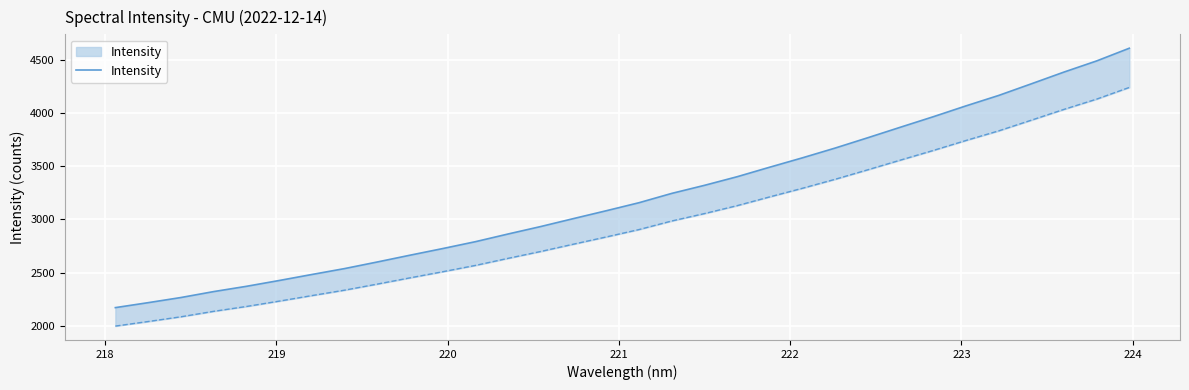

Reading left to right, extract all data points from this chart.

2169.8	2216.3	2264.7	2320.5	2370.0	2424.7	2481.3	2536.9	2599.0	2662.8	2725.3	2790.0	2862.4	2932.8	3007.4	3081.0	3156.5	3244.0	3319.7	3400.8	3490.8	3578.8	3670.6	3767.8	3866.9	3965.0	4067.0	4165.1	4274.4	4385.0	4489.8	4609.3